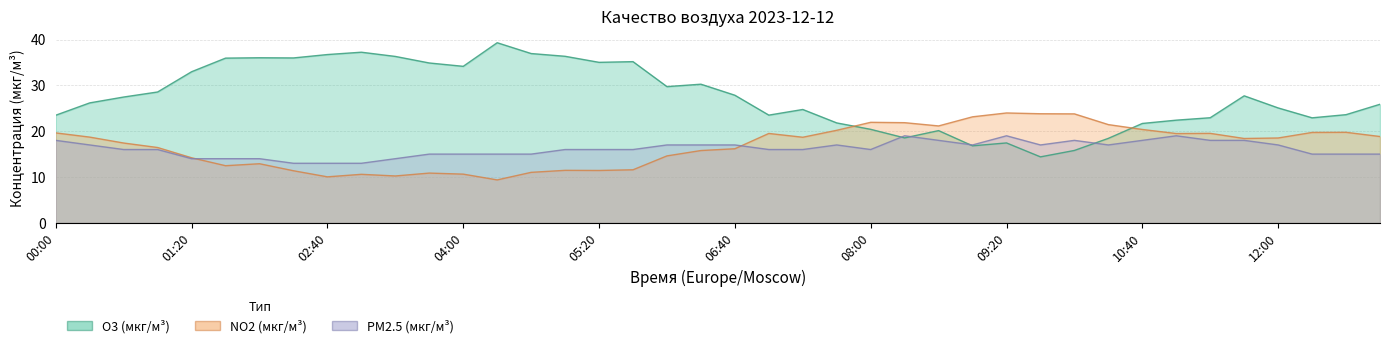

What is the label of the 33rd point from the right?

02:20